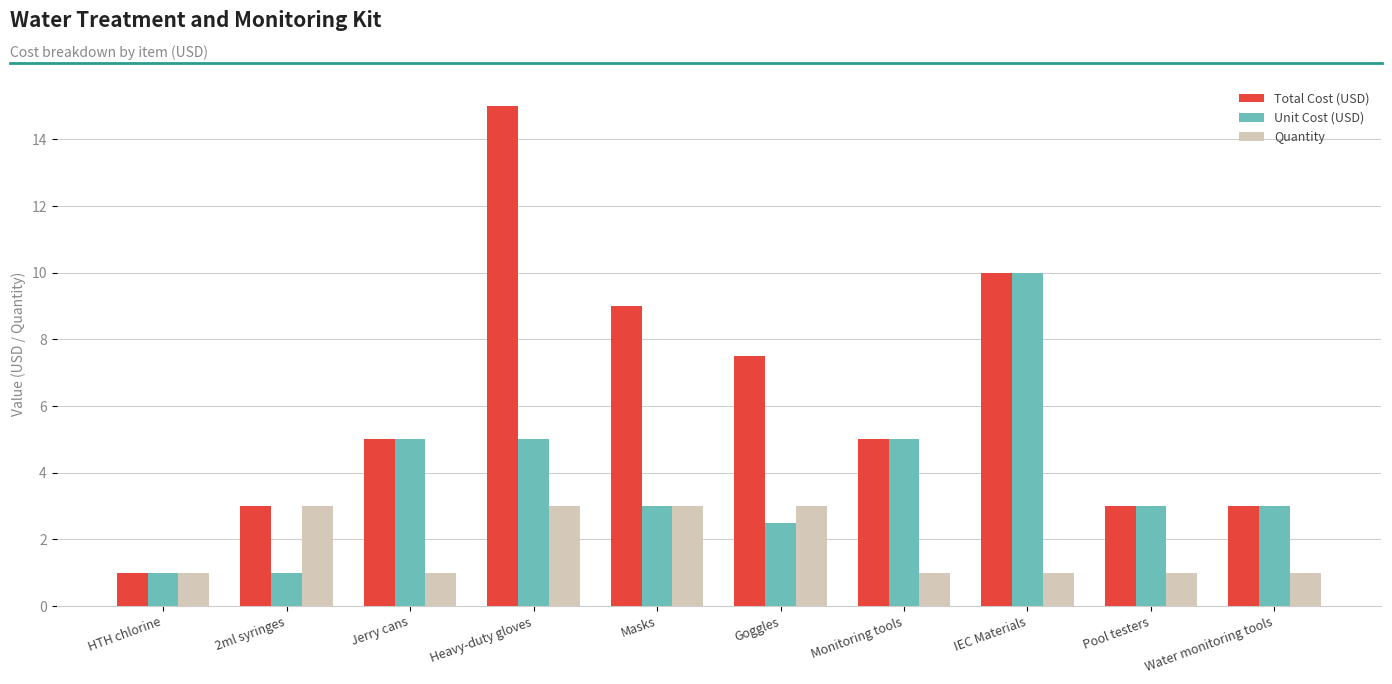

Reading left to right, extract all data points from this chart.

Total Cost (USD): 1.0	3.0	5.0	15.0	9.0	7.5	5.0	10.0	3.0	3.0
Unit Cost (USD): 1.0	1.0	5.0	5.0	3.0	2.5	5.0	10.0	3.0	3.0
Quantity: 1.0	3.0	1.0	3.0	3.0	3.0	1.0	1.0	1.0	1.0